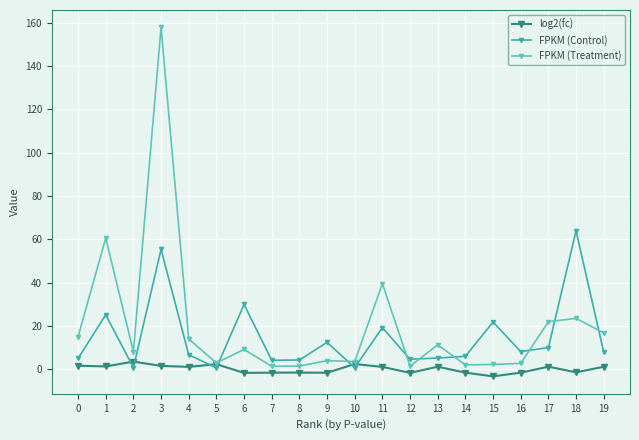

How many intersections are there between FPKM (Treatment) and FPKM (Control)?

8